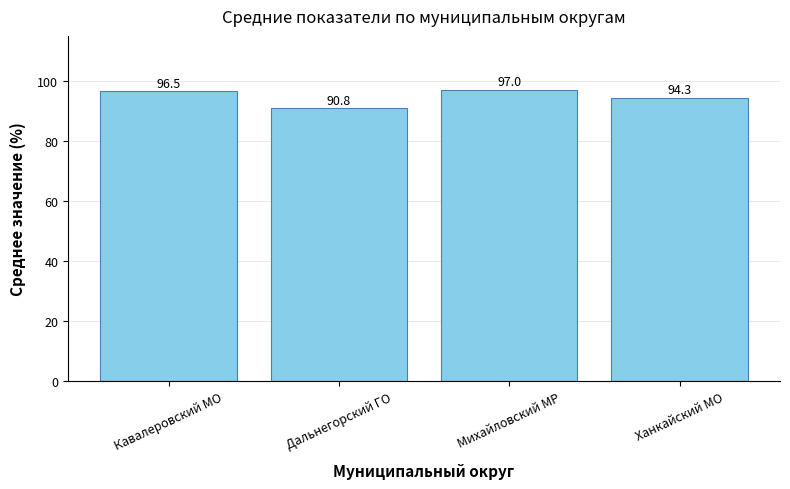

What is the change in value from Дальнегорский ГО to Михайловский МР?

+6.2